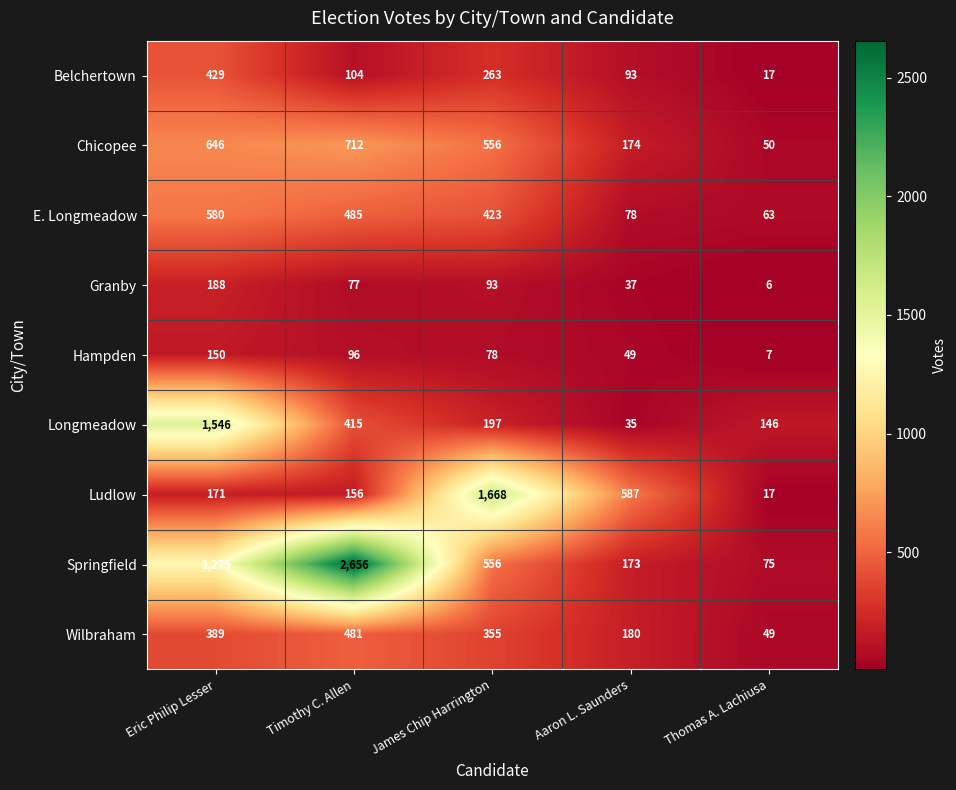

Is it true that Springfield equals 823 at James Chip Harrington?

False